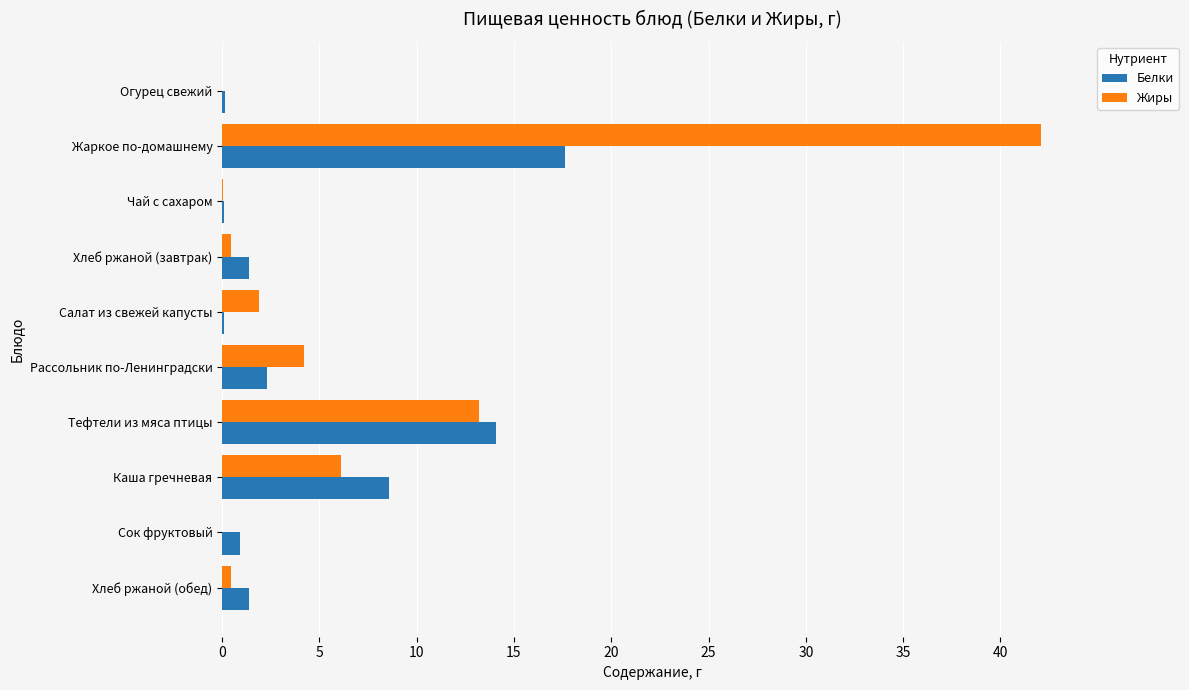

At which category is the sum across all series the highest?

Жаркое по-домашнему